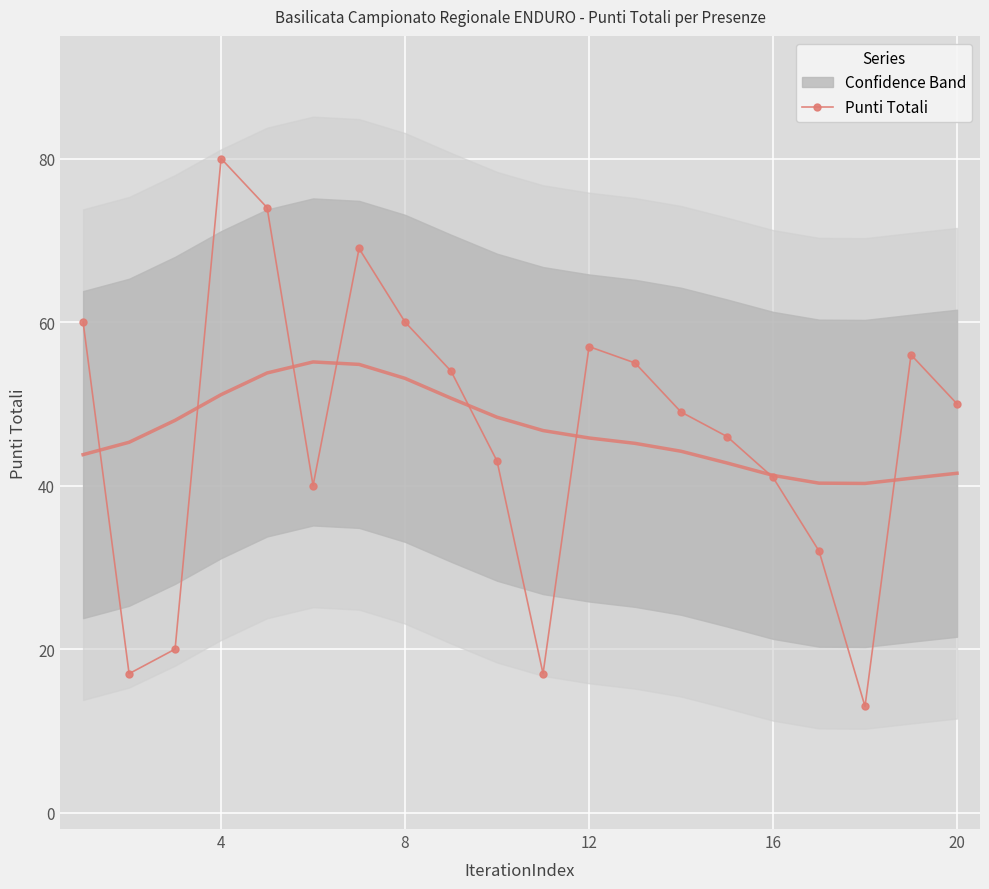

True or false: the data has more than 1 interior local peaks.

True